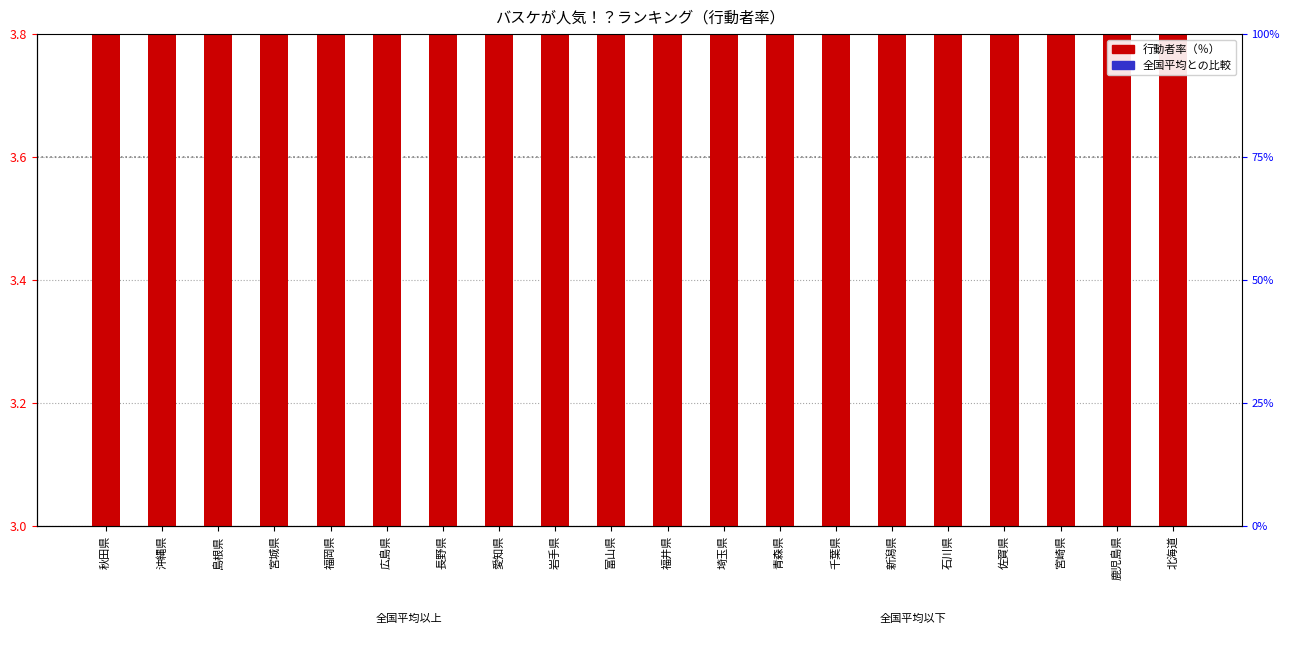

Rank the categories by value from lowest to highest.

北海道, 鹿児島県, 青森県, 千葉県, 新潟県, 石川県, 佐賀県, 宮崎県, 埼玉県, 岩手県, 富山県, 福井県, 長野県, 愛知県, 広島県, 福岡県, 宮城県, 島根県, 沖縄県, 秋田県